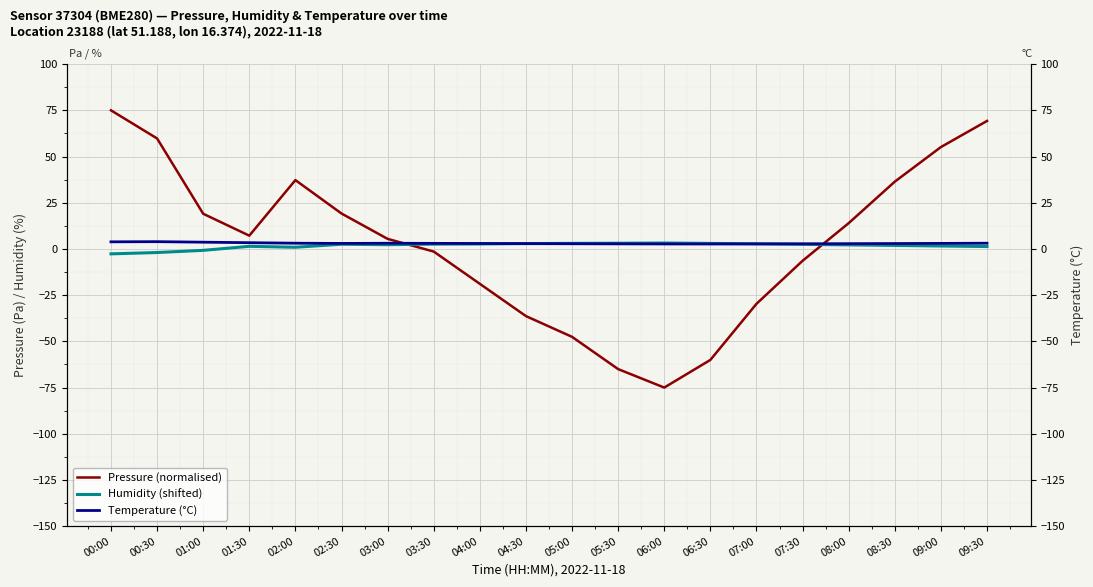

Where is the first local maximum for Pressure (normalised)?

02:00